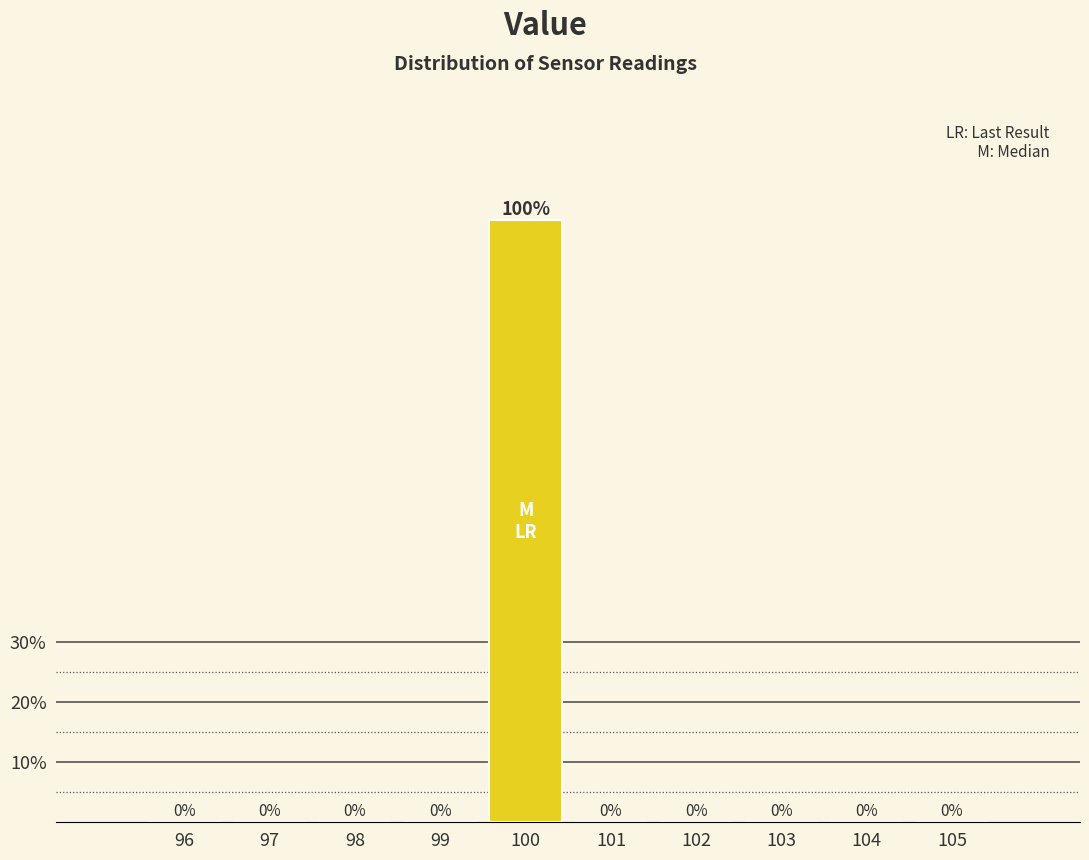

Over which range of the x-axis is the bar tallest?

99.5 to 100.5